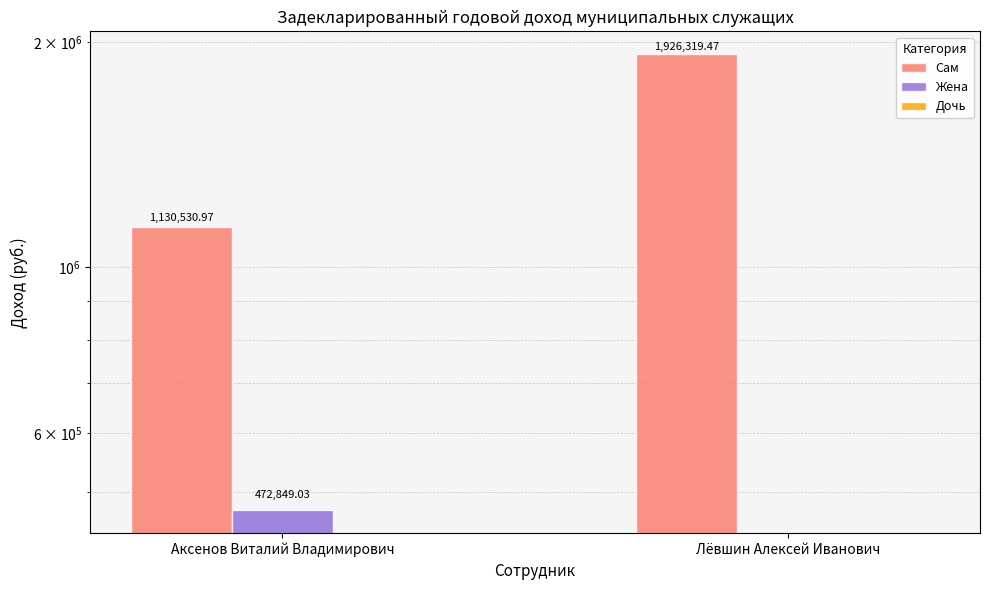

At which category is the sum across all series the highest?

Лёвшин Алексей Иванович